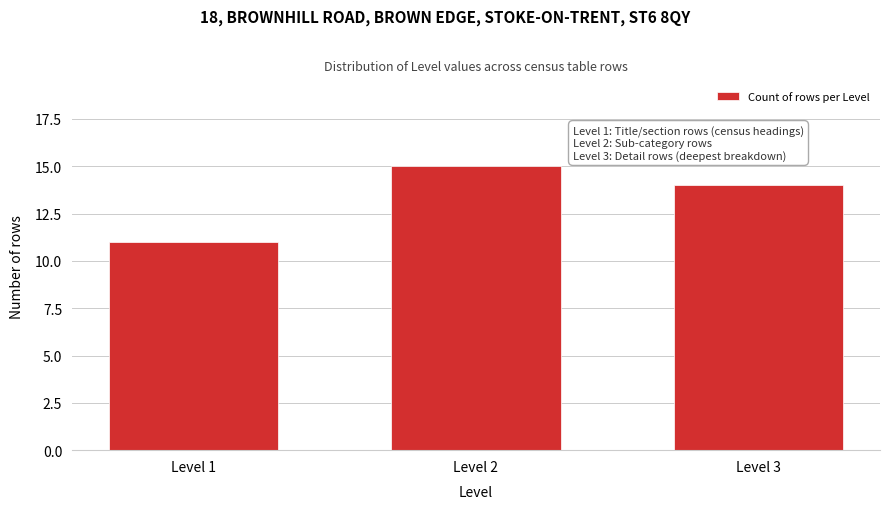

Reading left to right, what are all the values shown in this chart?

Level 1=11	Level 2=15	Level 3=14